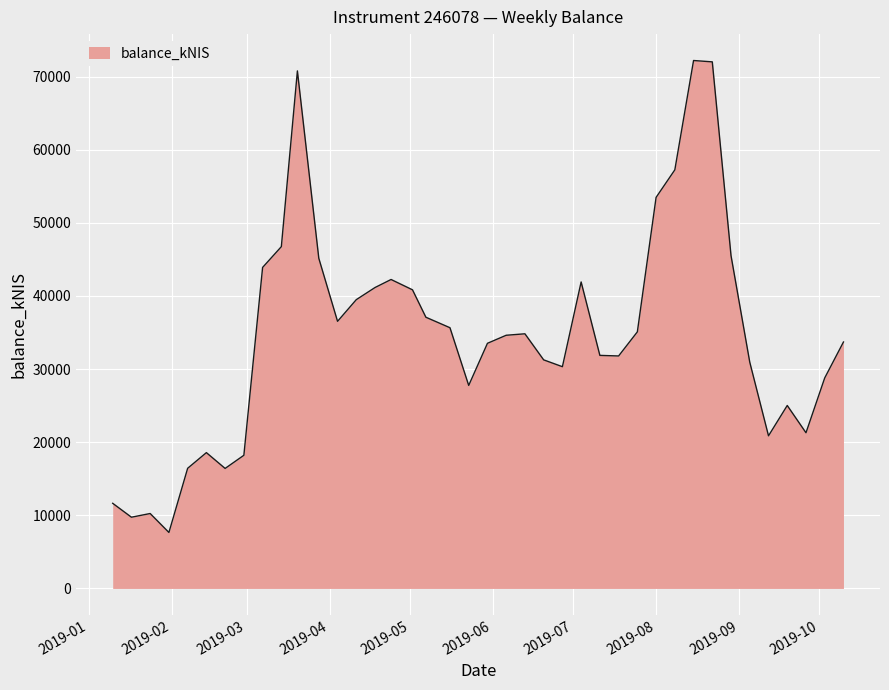

What is the difference between the maximum and minimum values?

64544.1